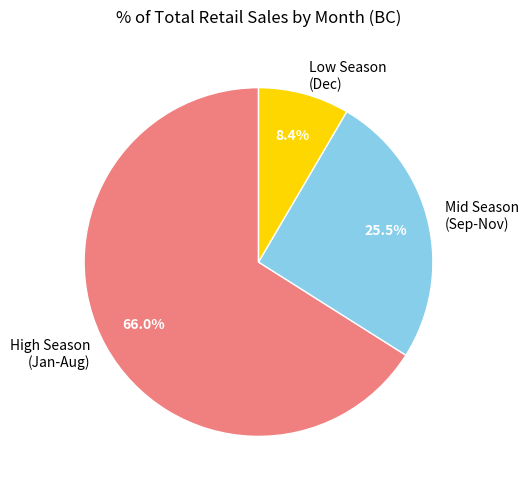

What portion of the pie excludes Low Season (Dec)?

91.6%